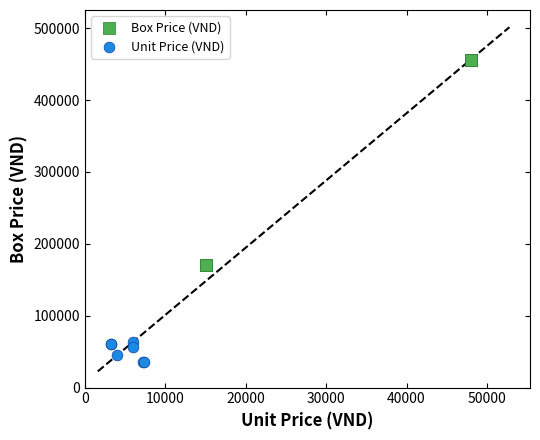

Which series reaches the maximum Y coordinate?

Box Price (VND)